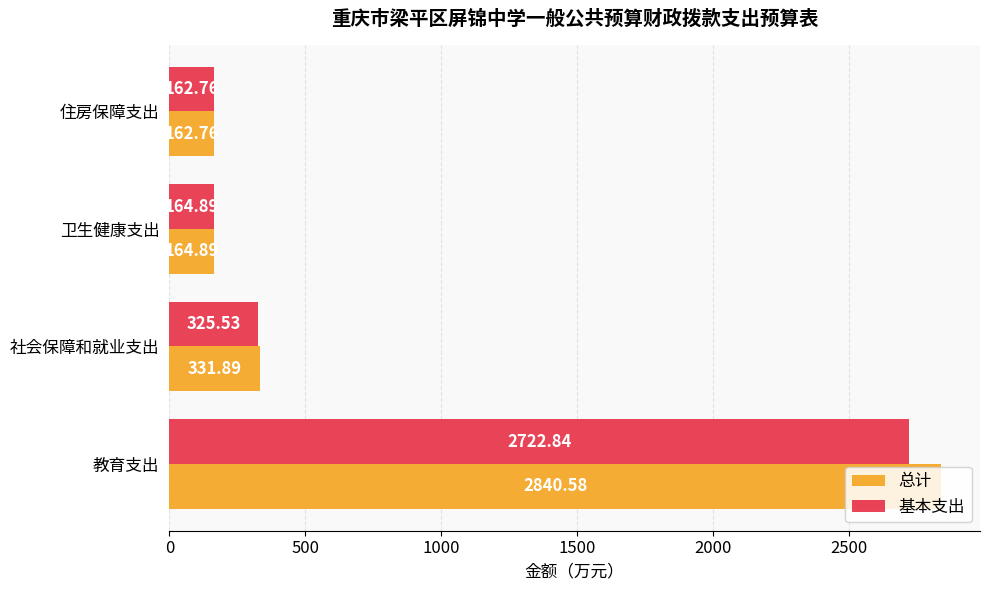

Which series has the widest spread of values?

总计